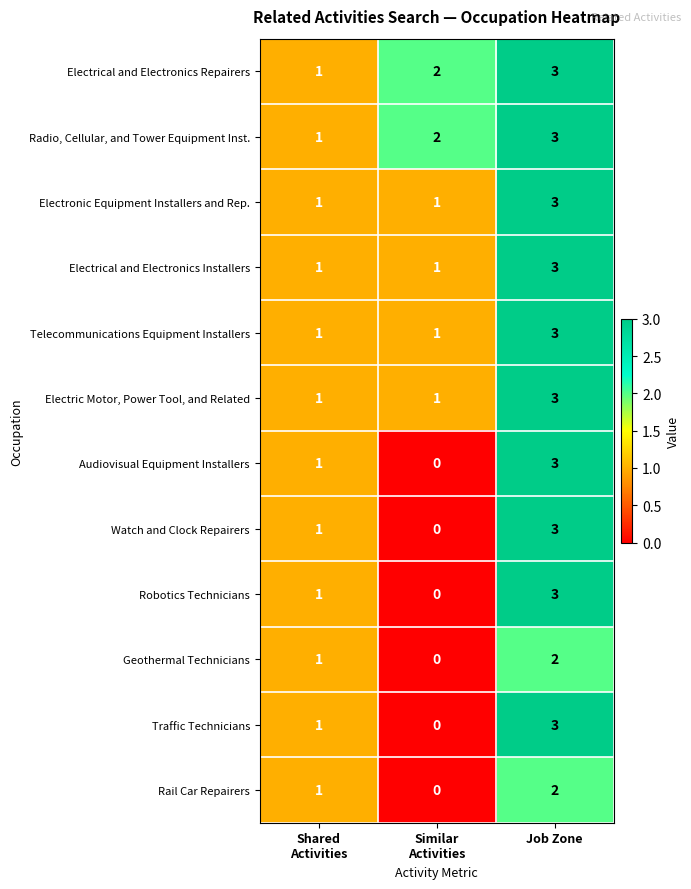

What is the sum of all Geothermal Technicians values?

3